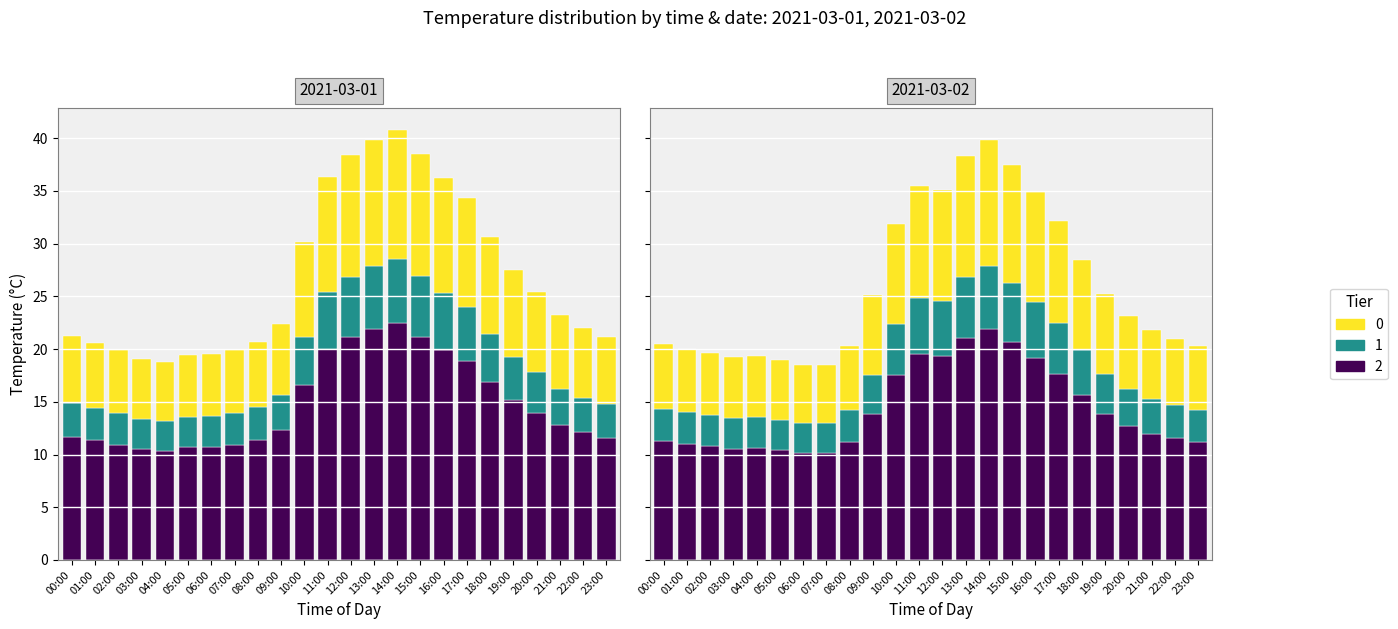

At which category is the sum across all series the highest?

14:00